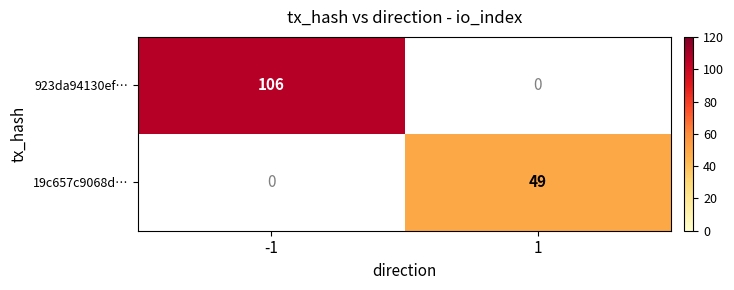

Is it true that 923da94130ef… equals 71.8 at -1?

False